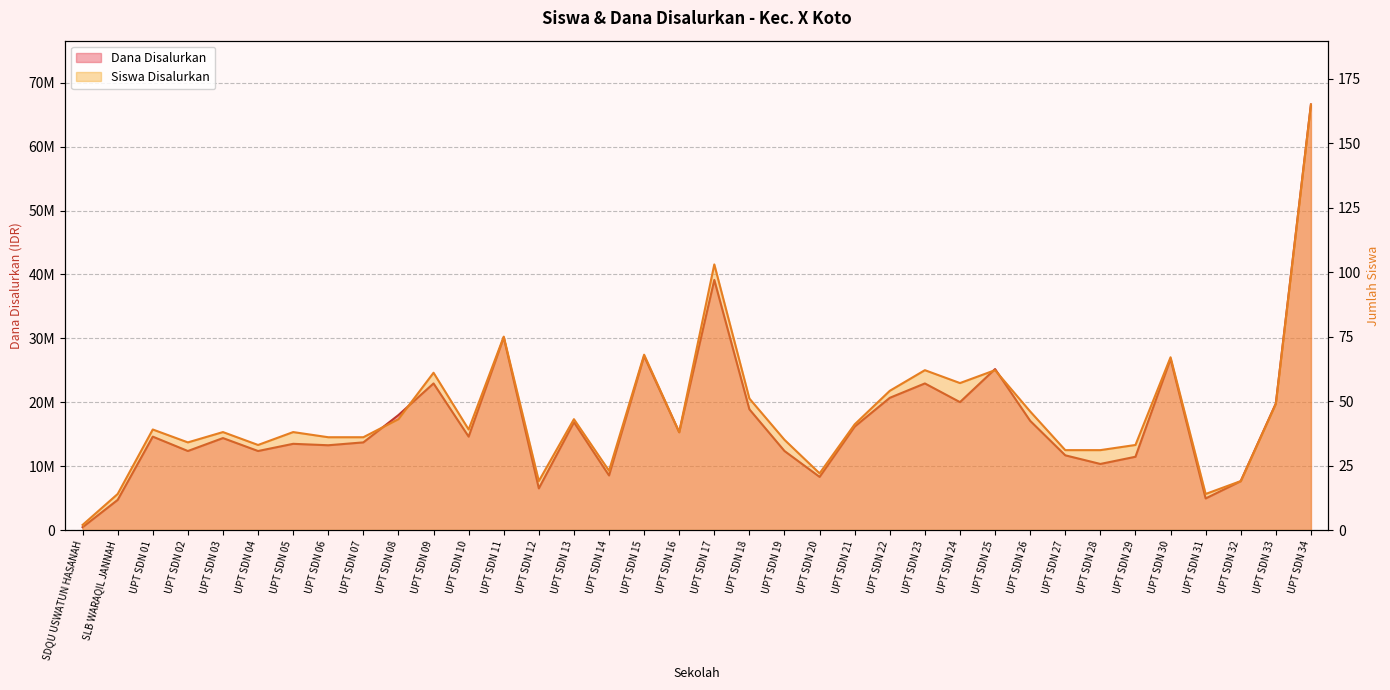

Reading right to left, transcribe all the data shown in this chart.

Siswa Disalurkan: UPT SDN 34=165	UPT SDN 33=49	UPT SDN 32=19	UPT SDN 31=14	UPT SDN 30=67	UPT SDN 29=33	UPT SDN 28=31	UPT SDN 27=31	UPT SDN 26=46	UPT SDN 25=62	UPT SDN 24=57	UPT SDN 23=62	UPT SDN 22=54	UPT SDN 21=41	UPT SDN 20=22	UPT SDN 19=35	UPT SDN 18=51	UPT SDN 17=103	UPT SDN 16=38	UPT SDN 15=68	UPT SDN 14=23	UPT SDN 13=43	UPT SDN 12=19	UPT SDN 11=75	UPT SDN 10=39	UPT SDN 09=61	UPT SDN 08=43	UPT SDN 07=36	UPT SDN 06=36	UPT SDN 05=38	UPT SDN 04=33	UPT SDN 03=38	UPT SDN 02=34	UPT SDN 01=39	SLB WARAQIL JANNAH=14	SDQU USWATUN HASANAH=2
Dana Disalurkan: UPT SDN 34=66600000	UPT SDN 33=19800000	UPT SDN 32=7650000	UPT SDN 31=4950000	UPT SDN 30=26775000	UPT SDN 29=11475000	UPT SDN 28=10350000	UPT SDN 27=11700000	UPT SDN 26=17100000	UPT SDN 25=25200000	UPT SDN 24=20025000	UPT SDN 23=22950000	UPT SDN 22=20700000	UPT SDN 21=16200000	UPT SDN 20=8325000	UPT SDN 19=12375000	UPT SDN 18=18900000	UPT SDN 17=39150000	UPT SDN 16=15300000	UPT SDN 15=27225000	UPT SDN 14=8550000	UPT SDN 13=16875000	UPT SDN 12=6525000	UPT SDN 11=30150000	UPT SDN 10=14625000	UPT SDN 09=22950000	UPT SDN 08=18000000	UPT SDN 07=13725000	UPT SDN 06=13275000	UPT SDN 05=13500000	UPT SDN 04=12375000	UPT SDN 03=14400000	UPT SDN 02=12375000	UPT SDN 01=14625000	SLB WARAQIL JANNAH=4725000	SDQU USWATUN HASANAH=450000